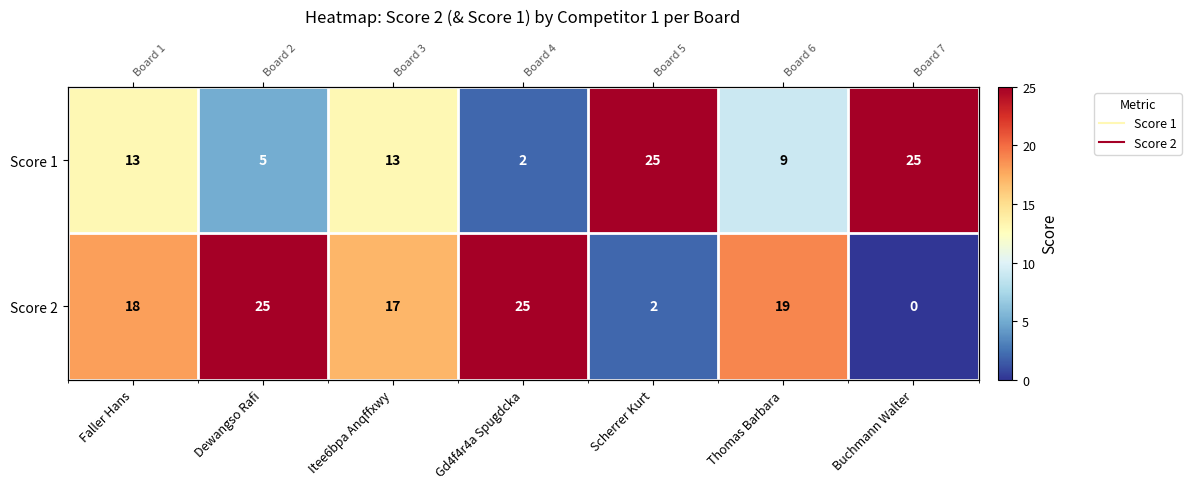

What is the approximate value of Score 1 at Dewangso Rafi, to the nearest 5?

5